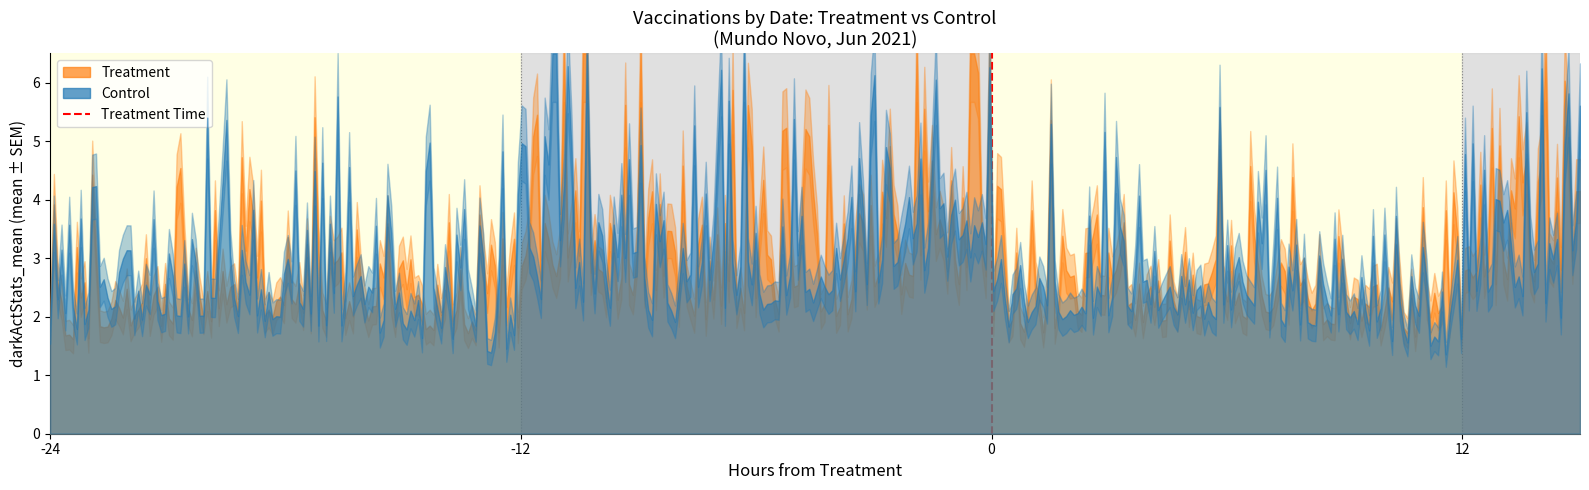

Which label corresponds to the largest value in the chart?

-12